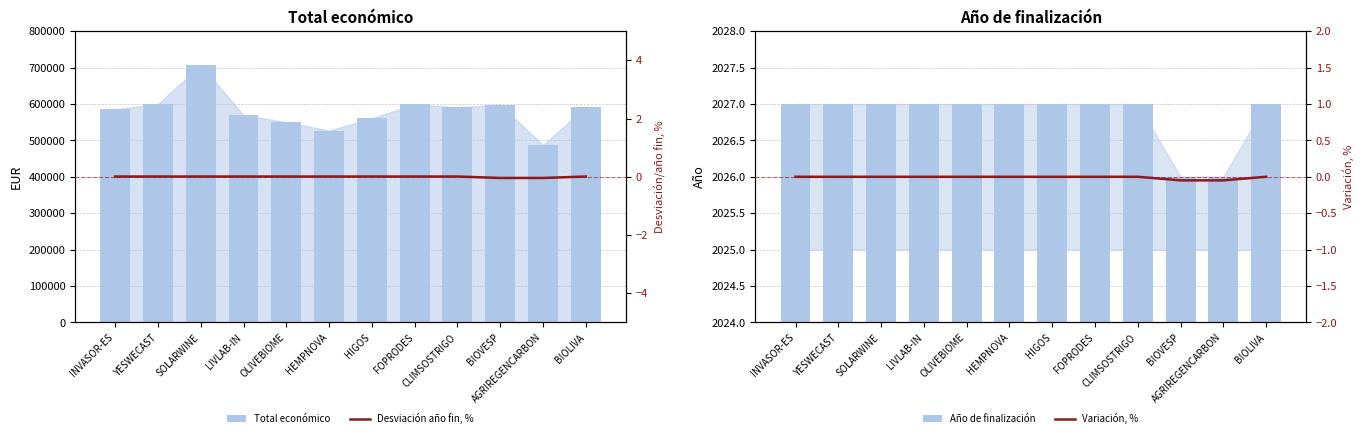

Reading left to right, transcribe all the data shown in this chart.

Total económico: 585346.0	599792.0	706697.0	569416.0	550111.0	526962.0	560529.0	599211.0	590712.0	598139.0	486756.0	592475.0
Año de finalización: 2027.0	2027.0	2027.0	2027.0	2027.0	2027.0	2027.0	2027.0	2027.0	2026.0	2026.0	2027.0
Año fin / desviación, %: 0.0	0.0	0.0	0.0	0.0	0.0	0.0	0.0	0.0	-0.0	-0.0	0.0
Variación, %: 0.0	0.0	0.0	0.0	0.0	0.0	0.0	0.0	0.0	-0.0	-0.0	0.0